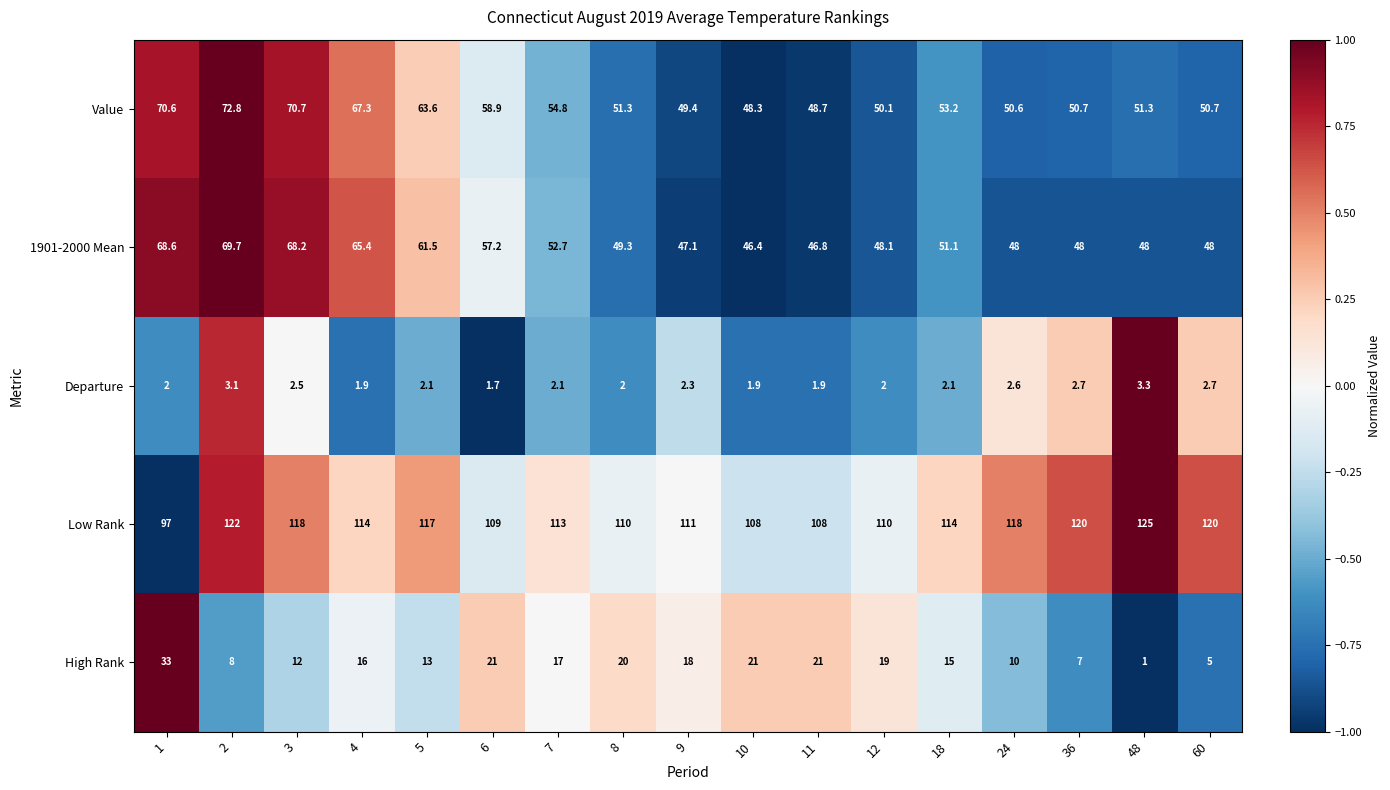

What is the total value across all series at 5?

257.2